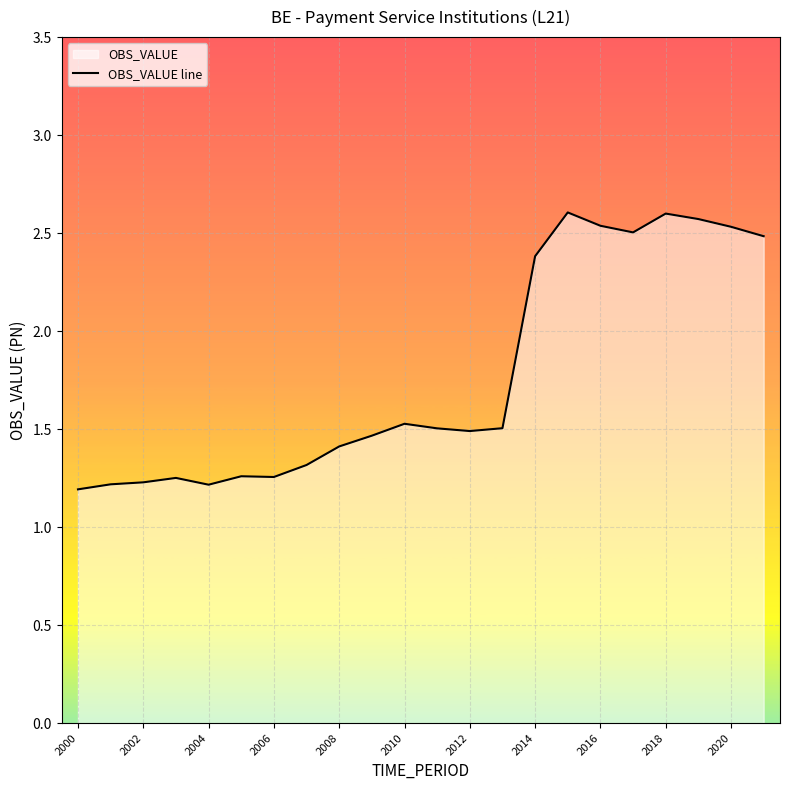

What is the minimum value shown in the chart?

1.2